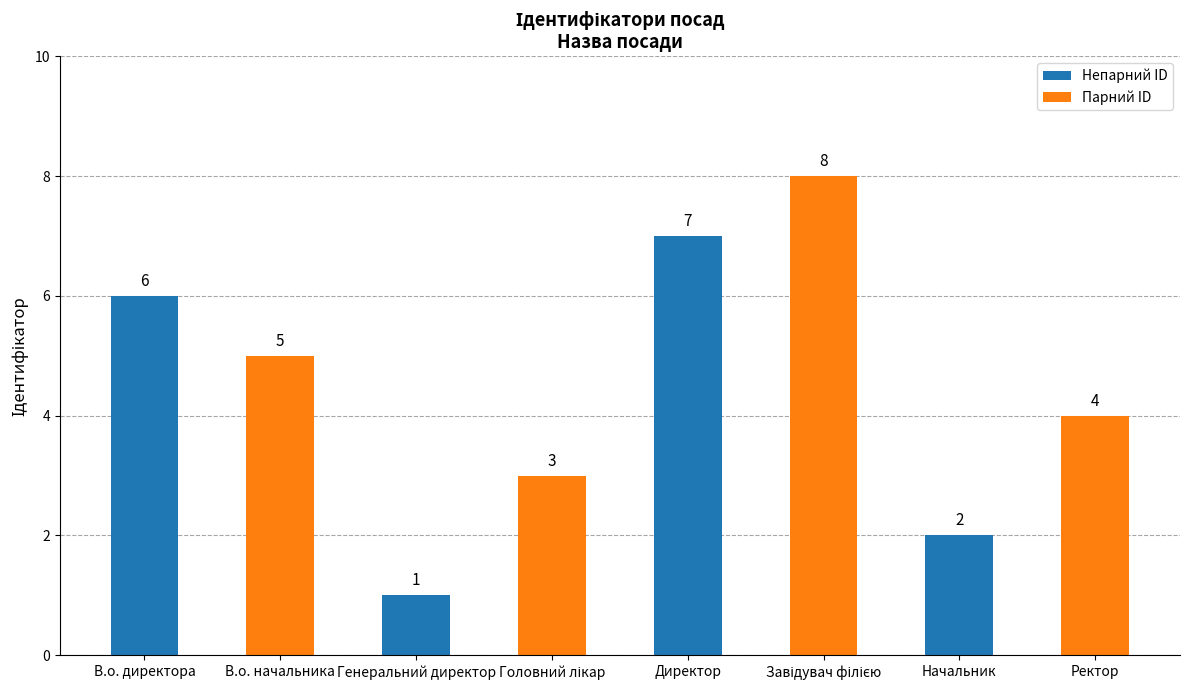

Which has a higher value, В.о. директора or Генеральний директор?

В.о. директора